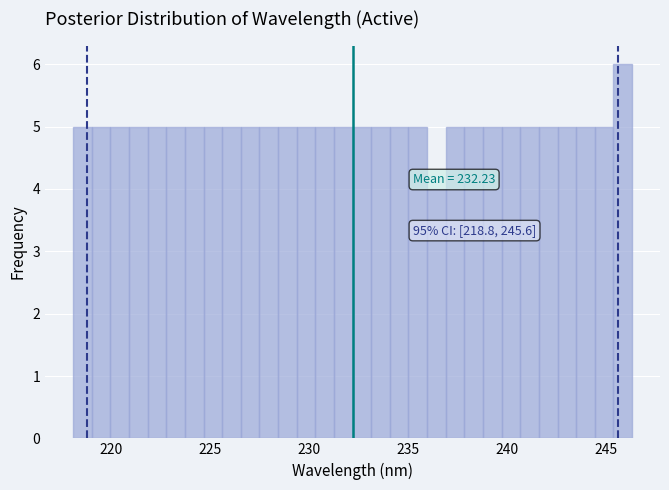

Read against the x-axis, roughly where is the centre of the tallest bar?

246.0